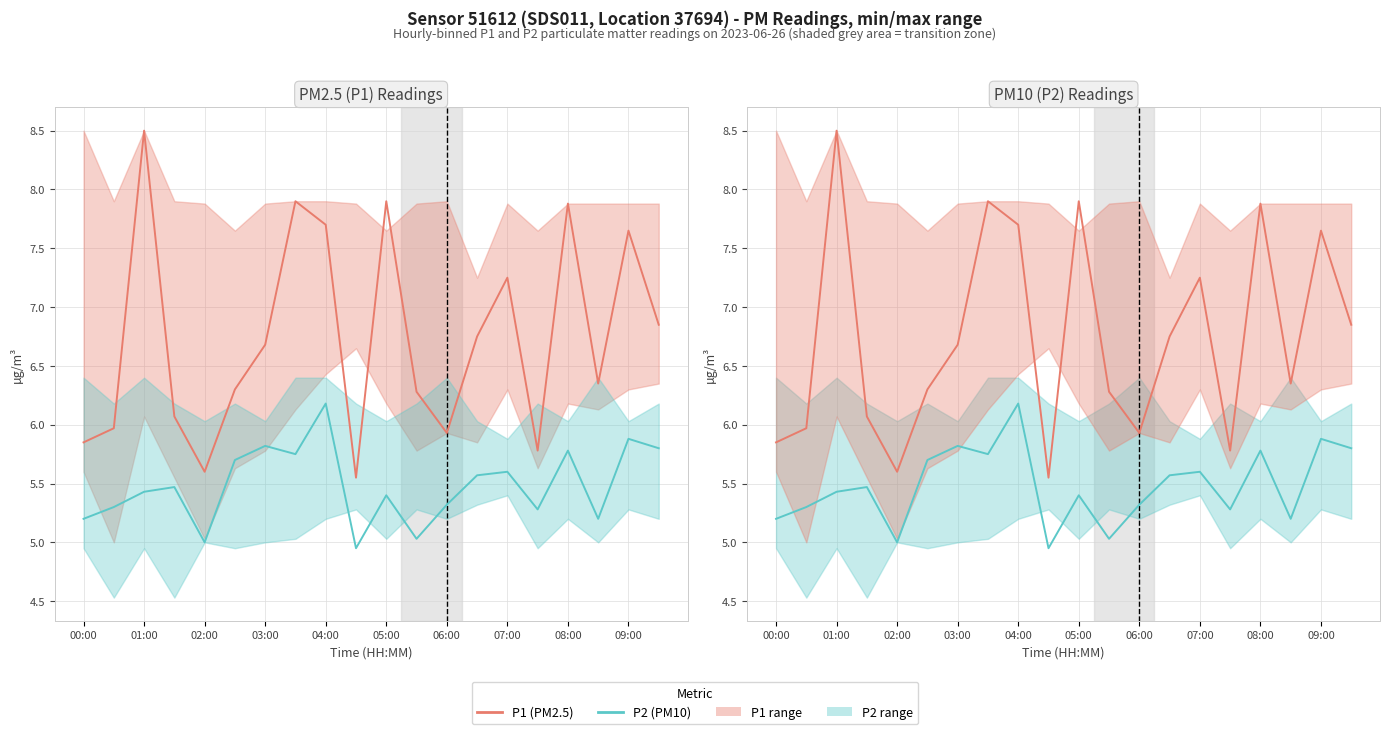

What is the difference between the maximum and minimum values in the P2 (PM10) series?

1.2